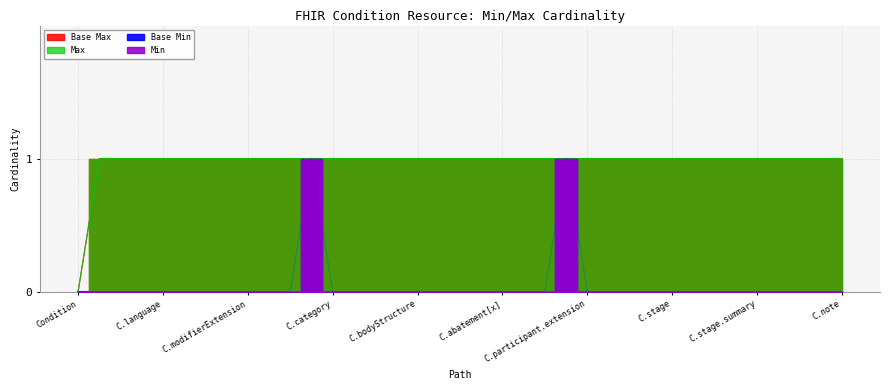

True or false: Max and Base Max intersect in this chart.

False